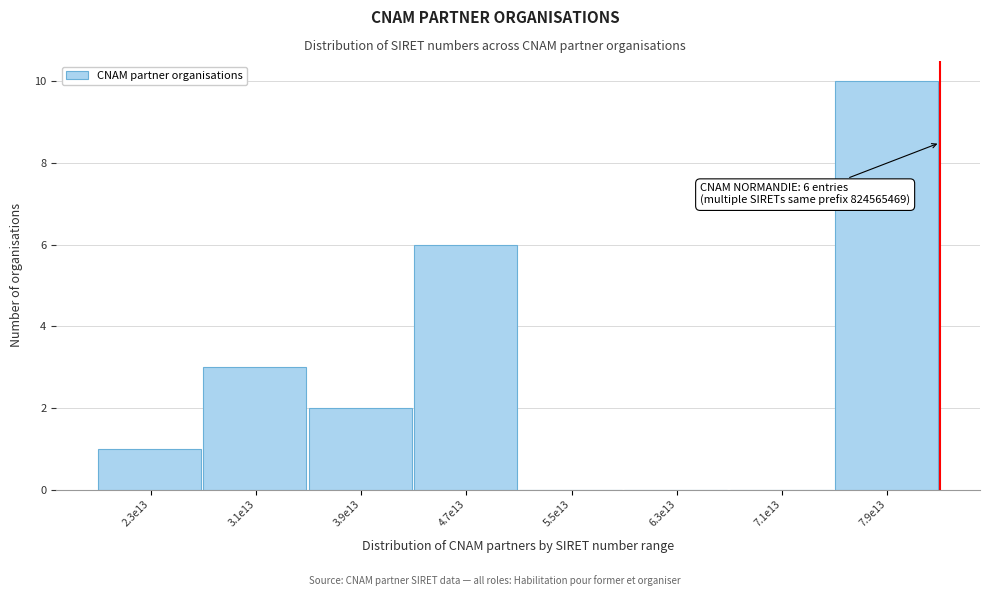

Reading left to right, what are all the values shown in this chart?

2.3e13=1	3.1e13=3	3.9e13=2	4.7e13=6	5.5e13=0	6.3e13=0	7.1e13=0	7.9e13=10